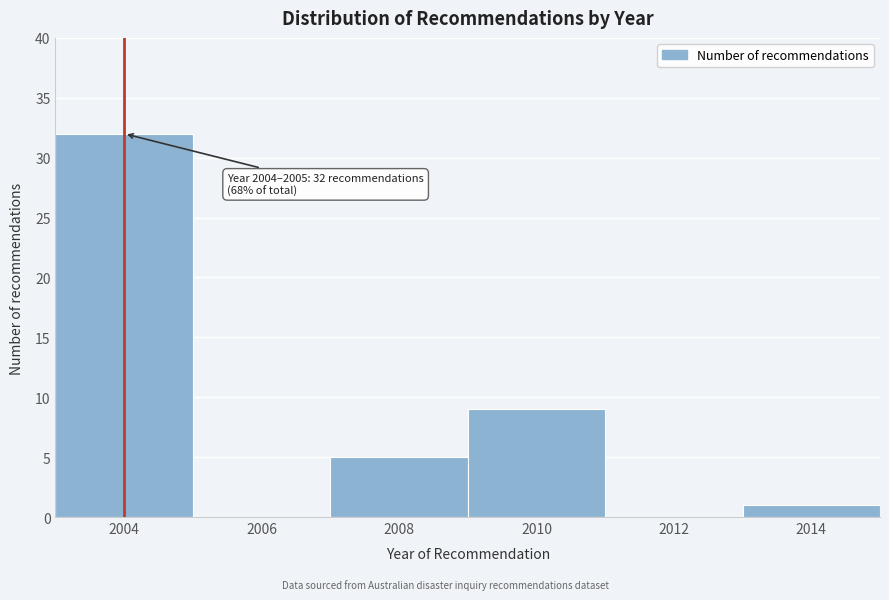

Reading left to right, list all the values displayed in this chart.

2004=32	2006=0	2008=5	2010=9	2012=0	2014=1